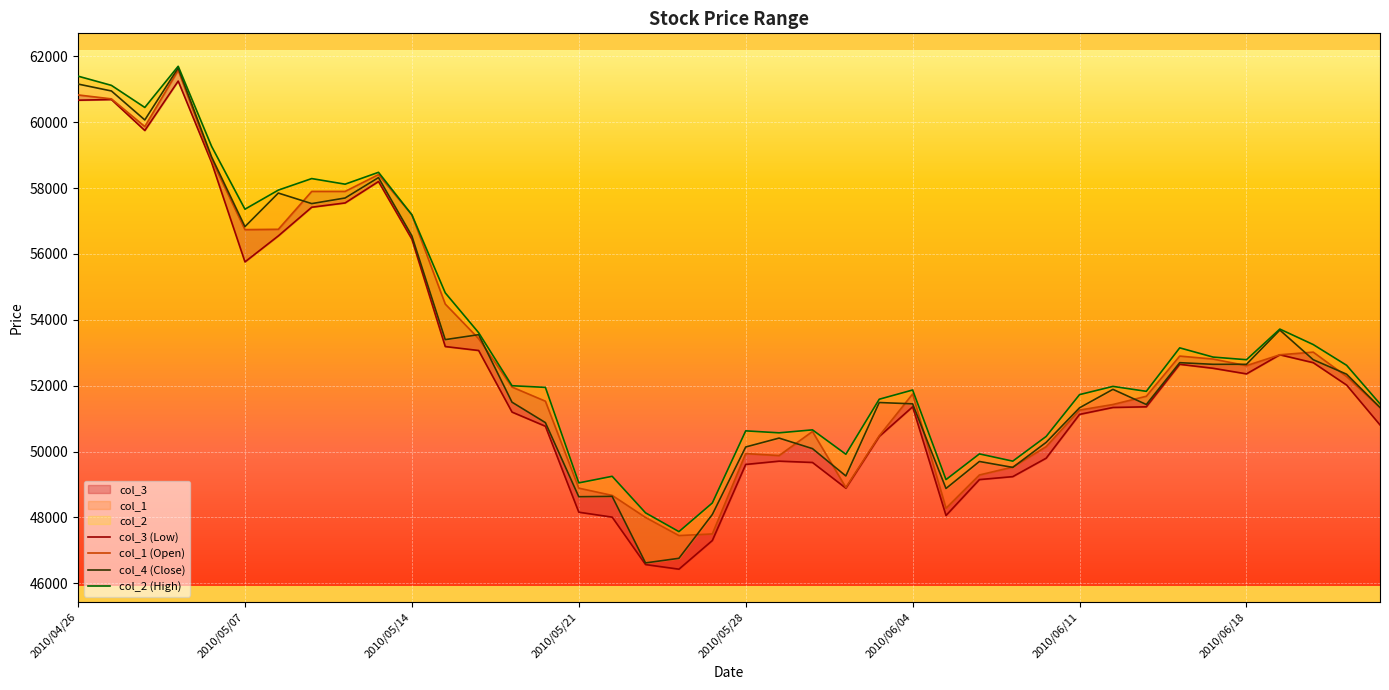

Which series changed the most between 25 and 32?

col_1 (Open)